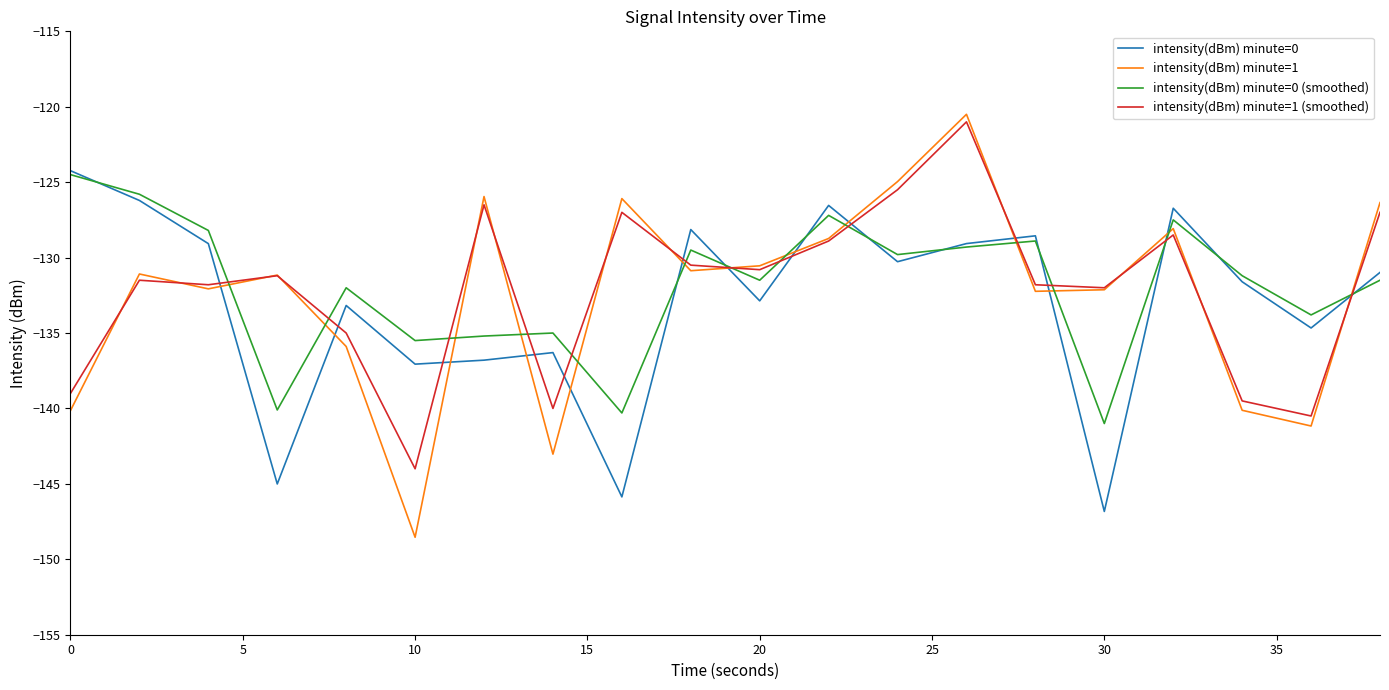

How many interior local valleys does the intensity(dBm) minute=1 series have?

6